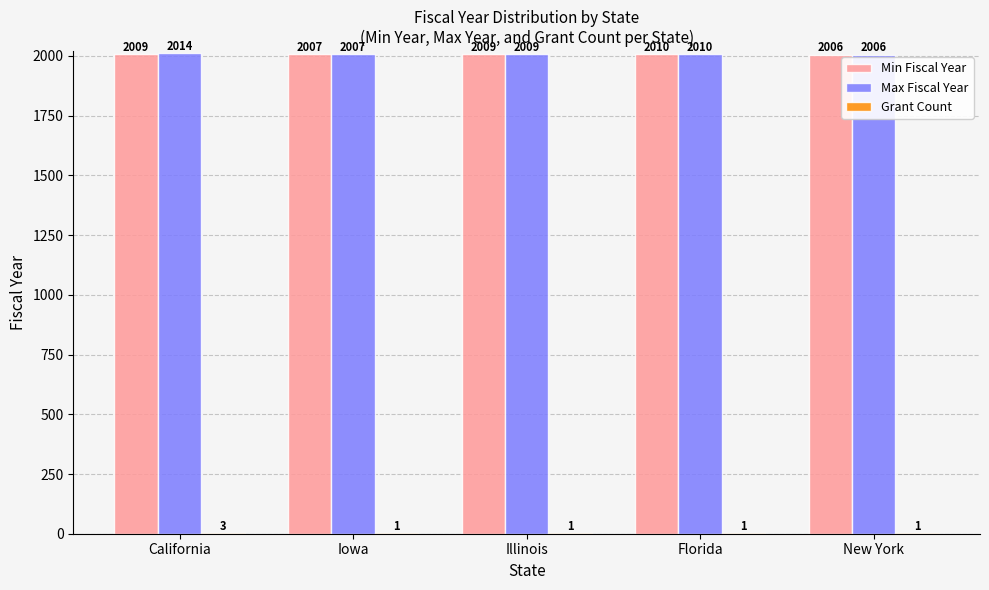

The value of Min Fiscal Year at New York is 1224. True or false?

False